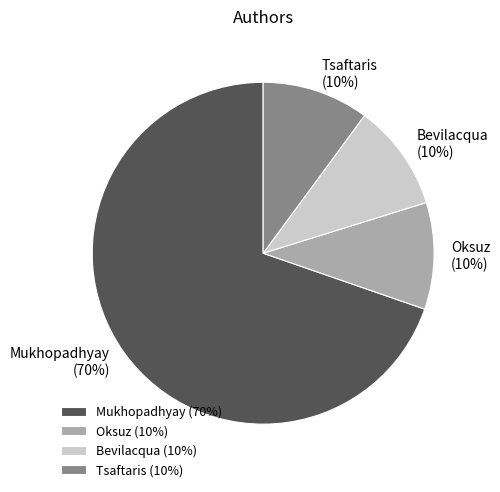

Does any single category account for the majority?

Yes